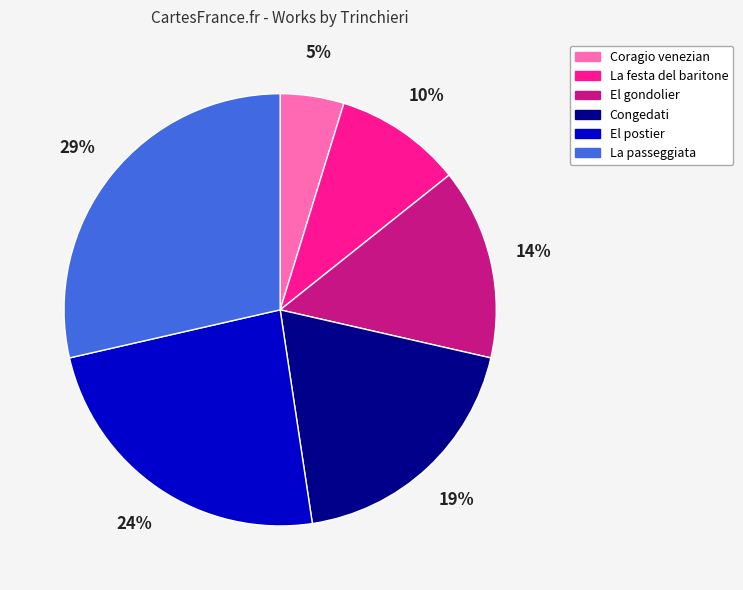

Is the sum of Congedati and El postier greater than half?

No